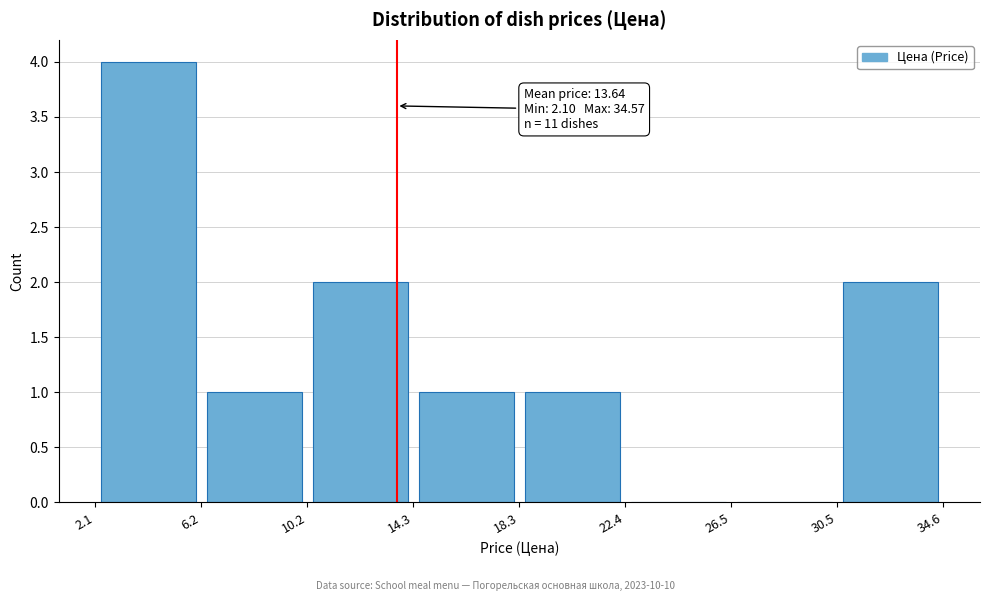

Which range on the x-axis has the tallest bar?

2.1 to 6.2